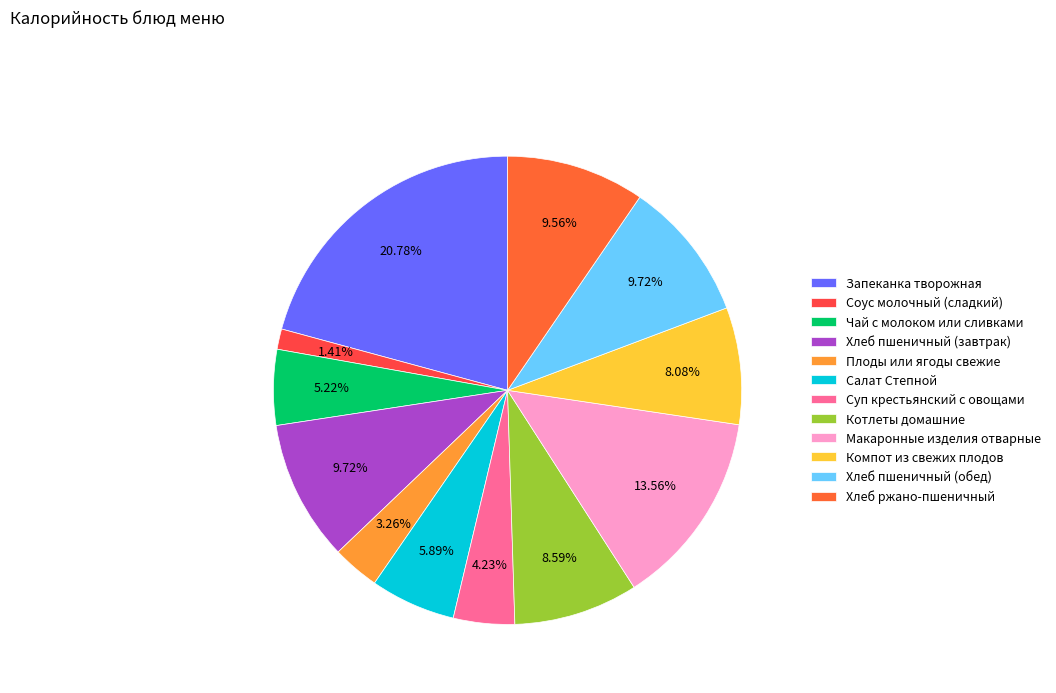

Combined, what portion of the pie is Котлеты домашние and Хлеб пшеничный (обед)?

18.3%